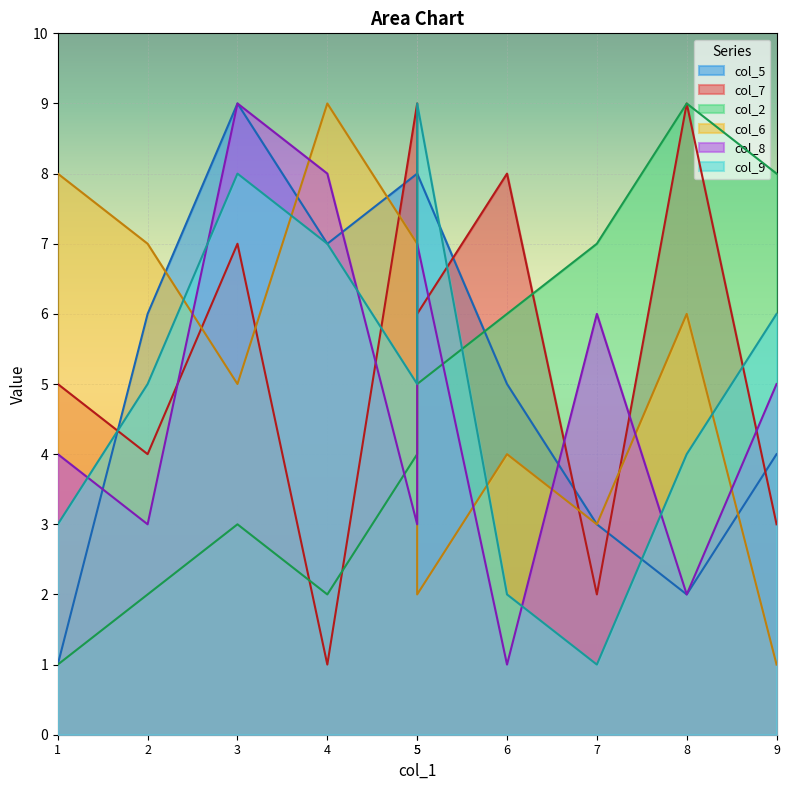

What is the sum of all col_7 values?

54